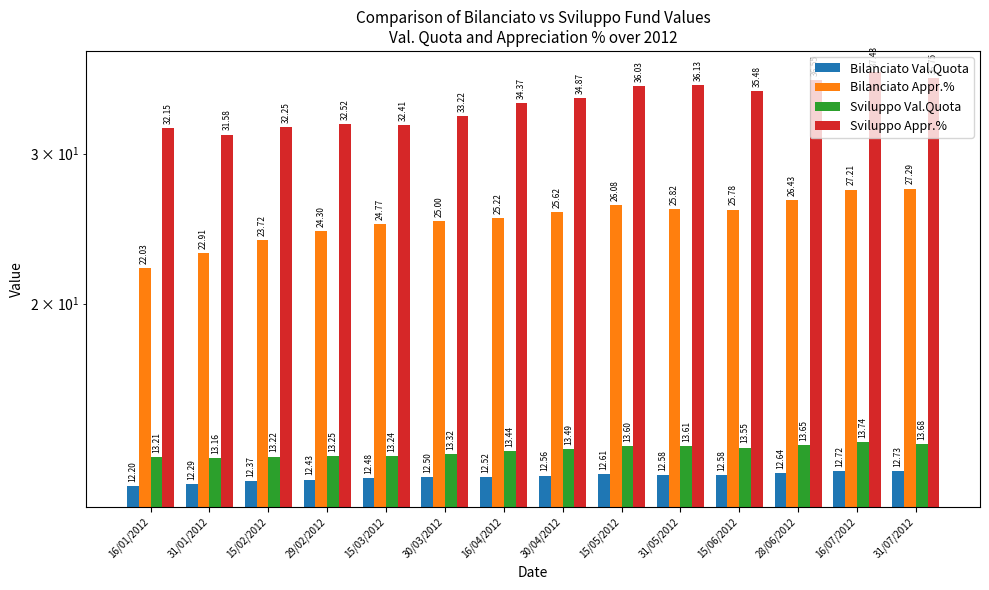

What is the minimum value for Bilanciato Val.Quota?

12.2